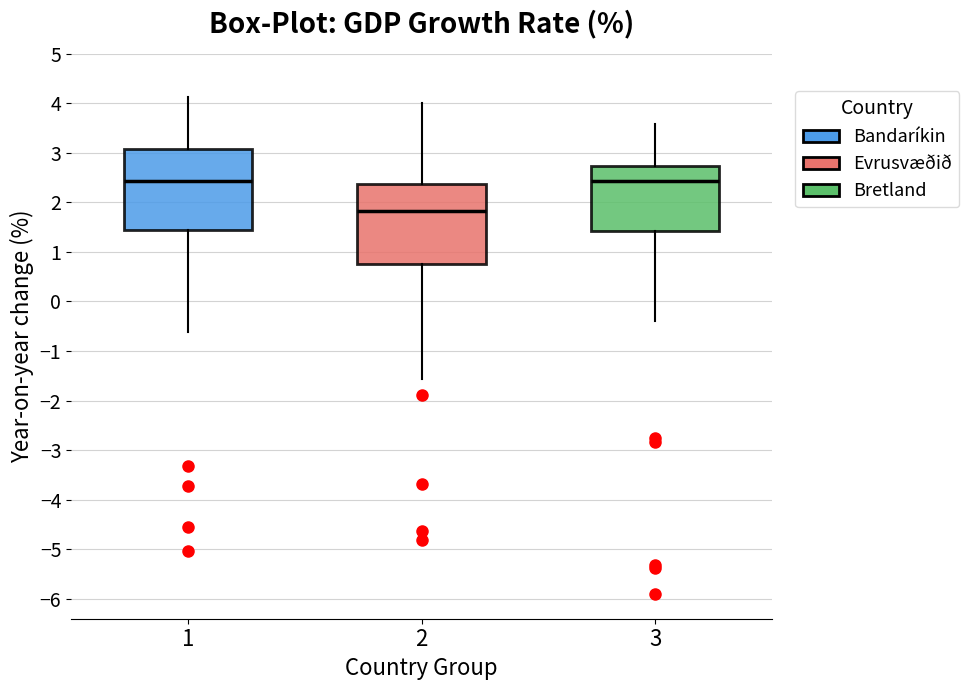

Which box has the lowest median line?

2